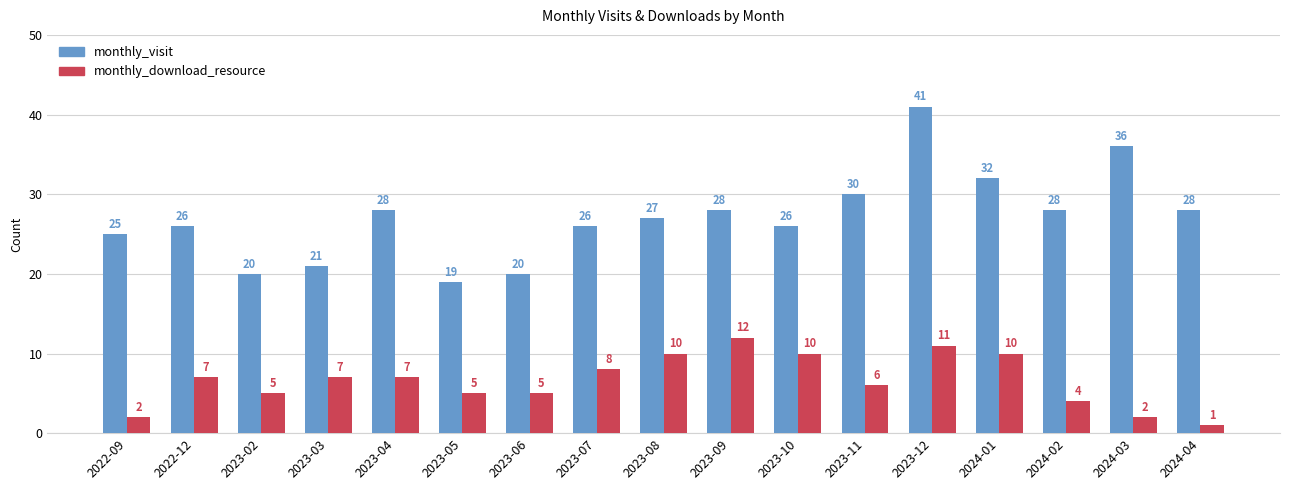

What is the spread (max minus min) of values at 2023-09?

16